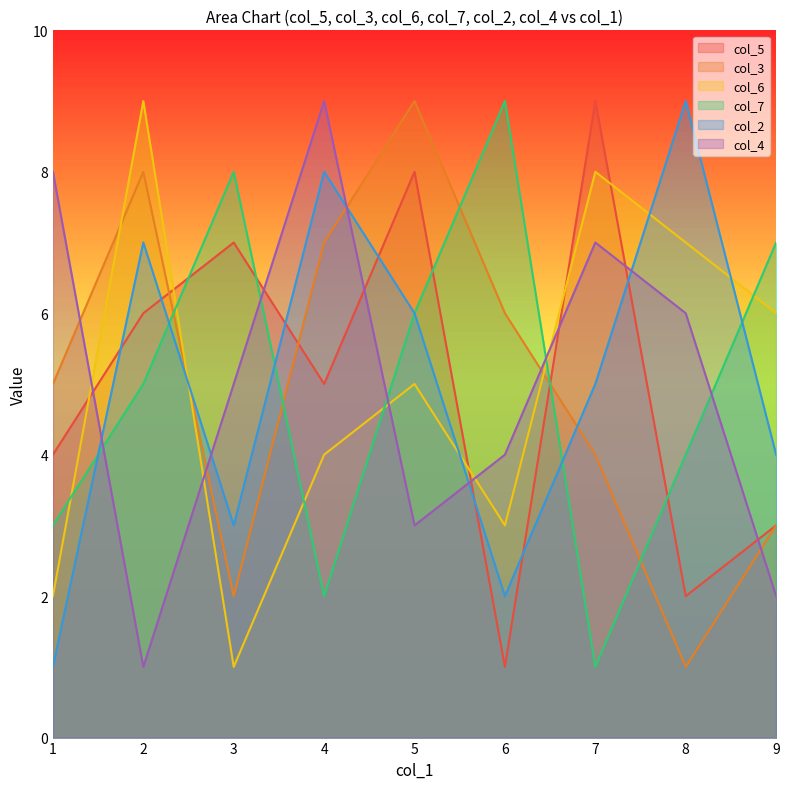

What is the average value of the col_6 series?

5